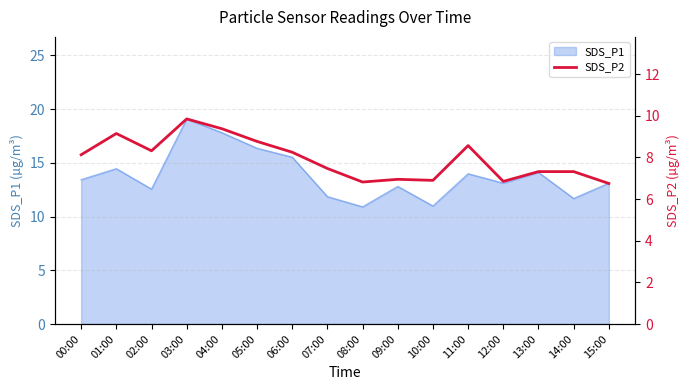

Reading left to right, extract all data points from this chart.

00:00=8.1	01:00=9.2	02:00=8.3	03:00=9.8	04:00=9.4	05:00=8.8	06:00=8.2	07:00=7.5	08:00=6.8	09:00=7.0	10:00=6.9	11:00=8.6	12:00=6.8	13:00=7.3	14:00=7.3	15:00=6.8